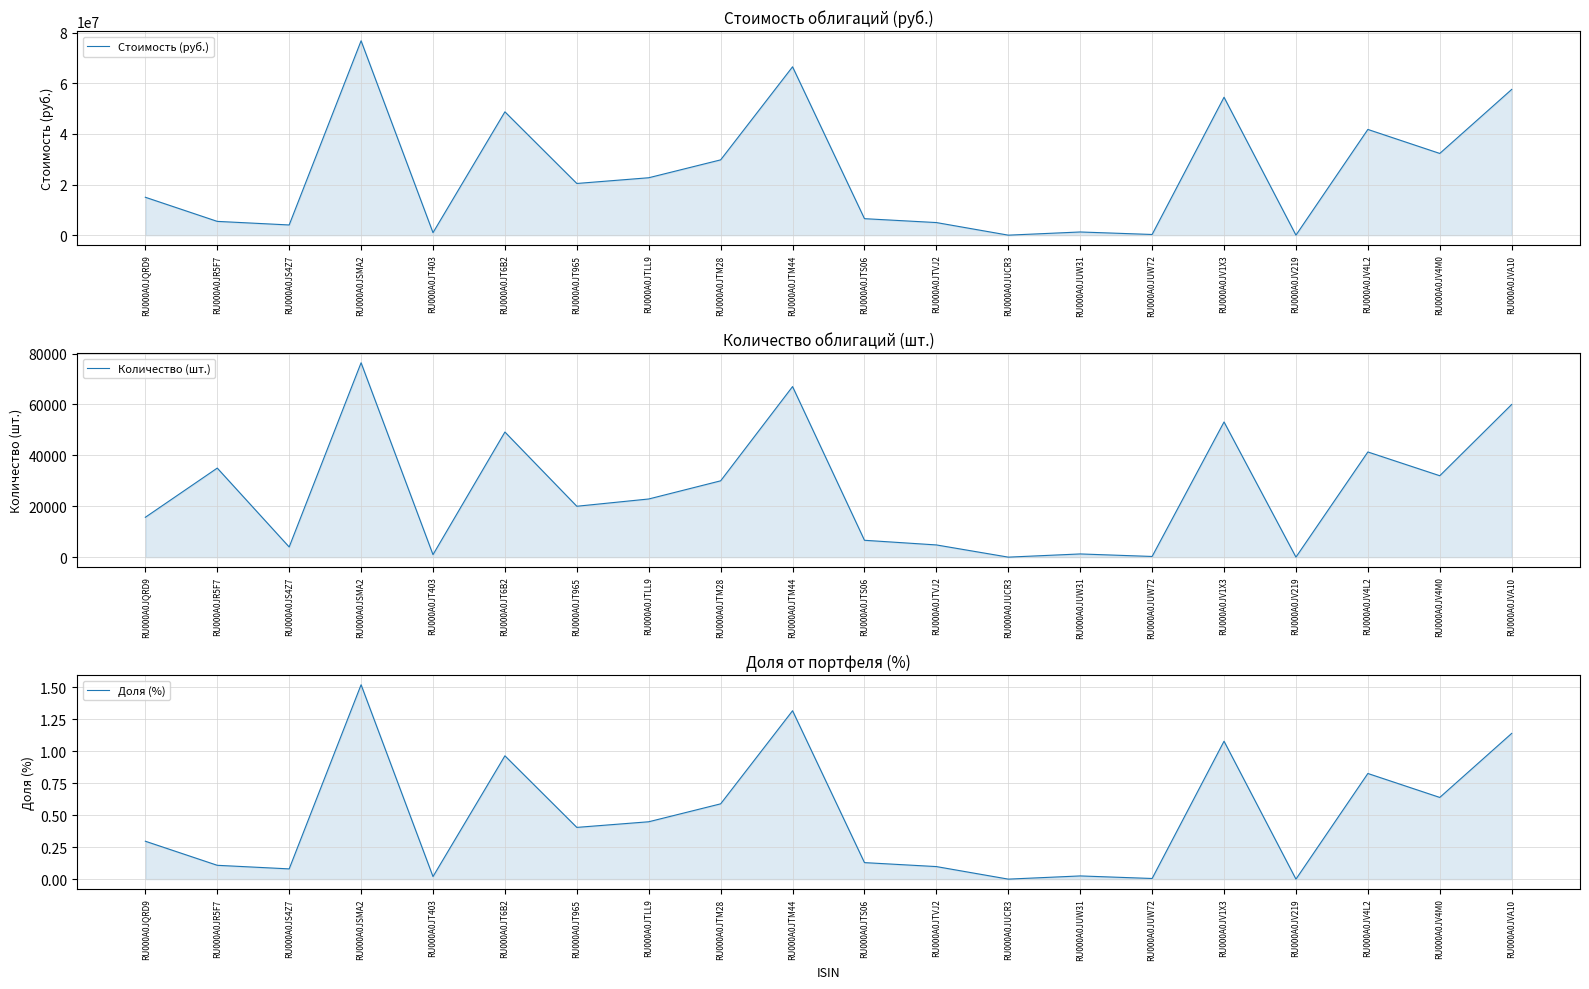

Is it true that Количество (шт.) equals 129.0 at RU000A0JUW72?

False